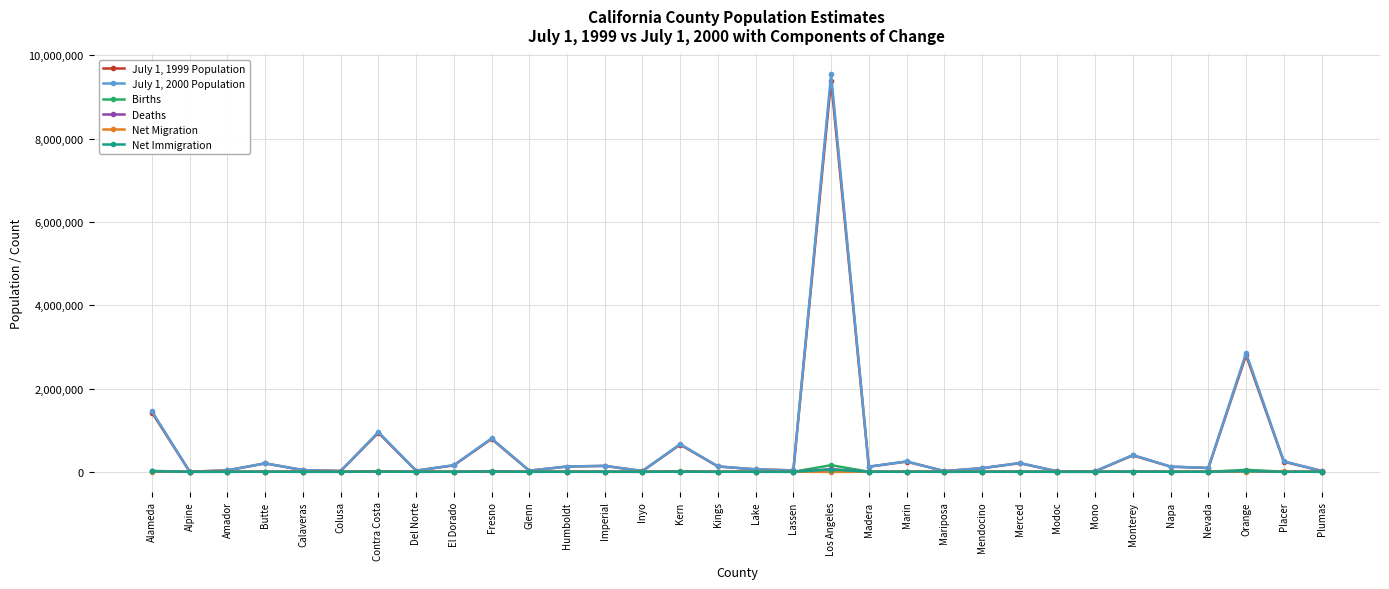

What is the difference between the Net Migration values at Marin and Glenn?

911